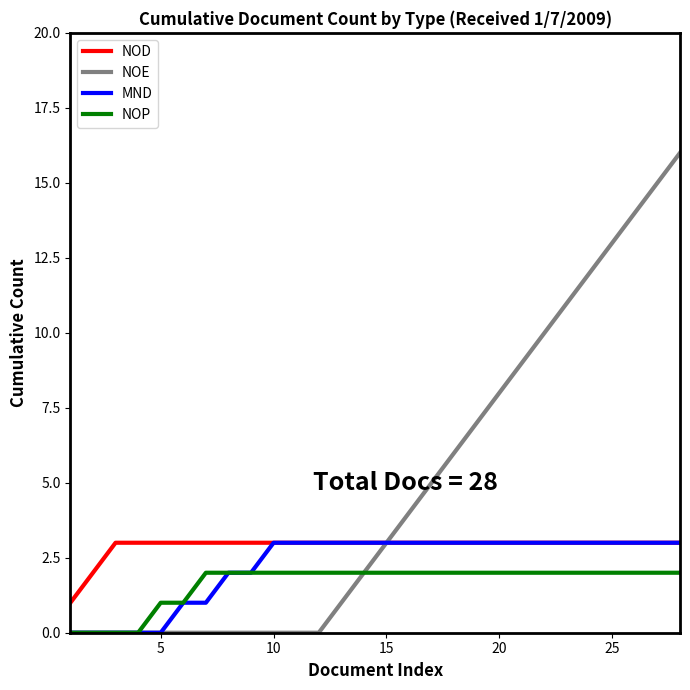

Reading left to right, extract all data points from this chart.

NOD: 1	2	3	3	3	3	3	3	3	3	3	3	3	3	3	3	3	3	3	3	3	3	3	3	3	3	3	3
NOE: 0	0	0	0	0	0	0	0	0	0	0	0	1	2	3	4	5	6	7	8	9	10	11	12	13	14	15	16
MND: 0	0	0	0	0	1	1	2	2	3	3	3	3	3	3	3	3	3	3	3	3	3	3	3	3	3	3	3
NOP: 0	0	0	0	1	1	2	2	2	2	2	2	2	2	2	2	2	2	2	2	2	2	2	2	2	2	2	2